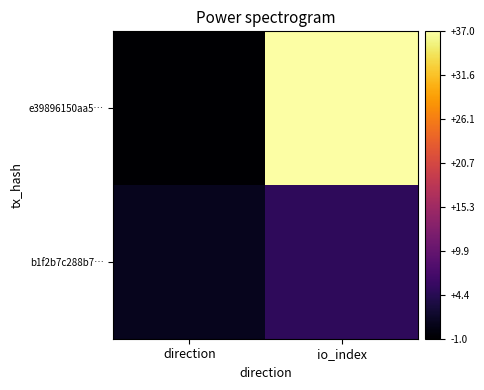

Reading left to right, list all the values displayed in this chart.

e39896150aa5…: direction=-1	io_index=37
b1f2b7c288b7…: direction=1	io_index=5